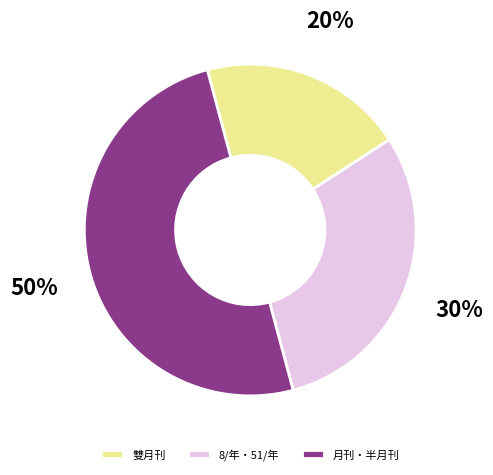

How many slices are in this pie chart?

3